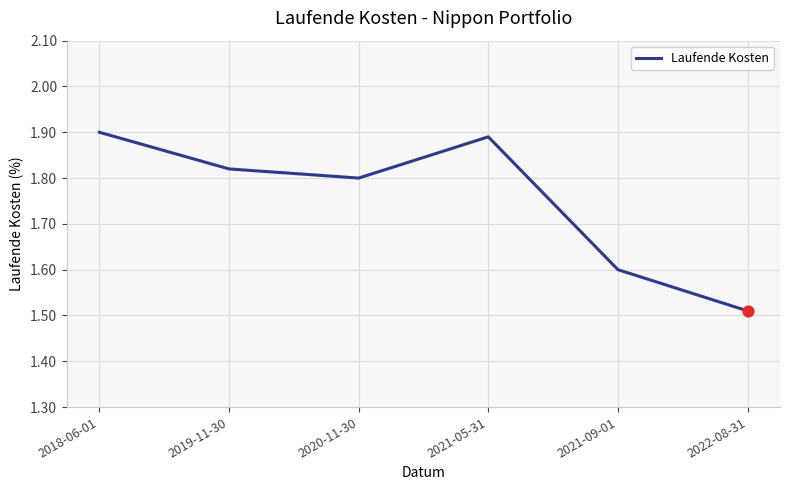

What is the change in value from 2018-06-01 to 2021-09-01?

-0.3